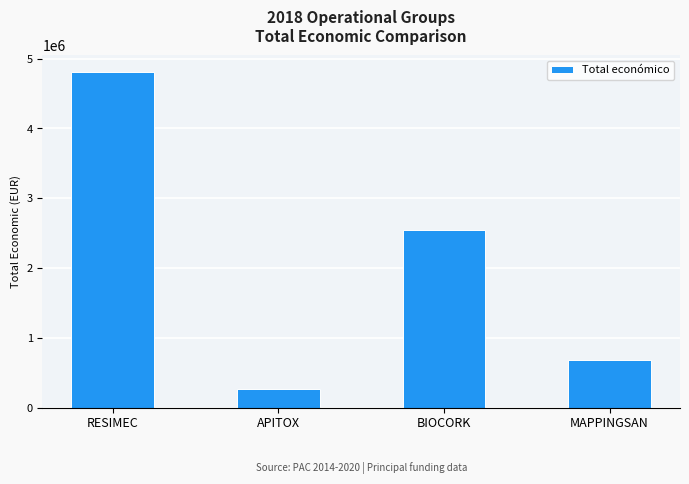

Reading left to right, extract all data points from this chart.

RESIMEC=4805923	APITOX=271552	BIOCORK=2546283	MAPPINGSAN=677425